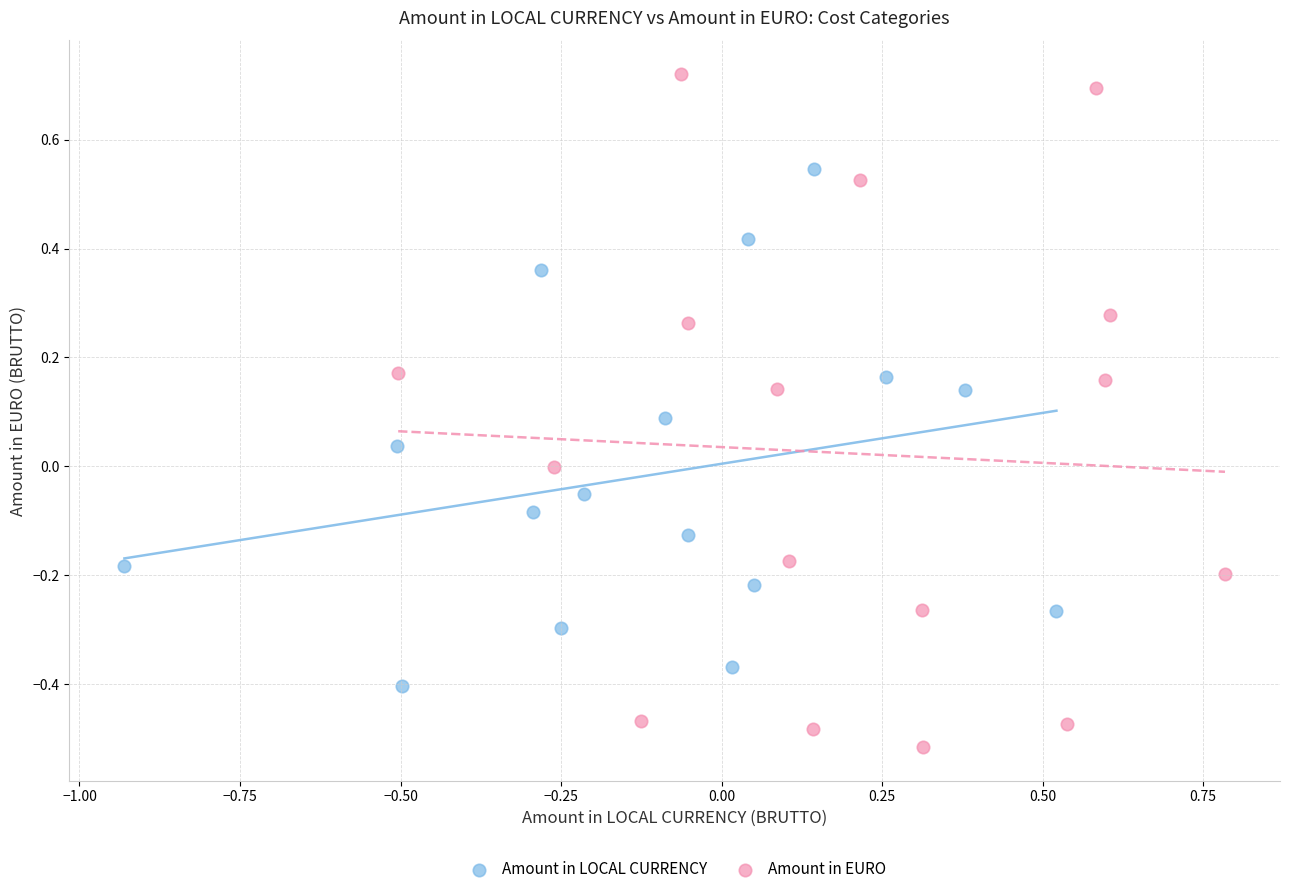

Which series has the largest Y range (max minus min)?

Amount in EURO